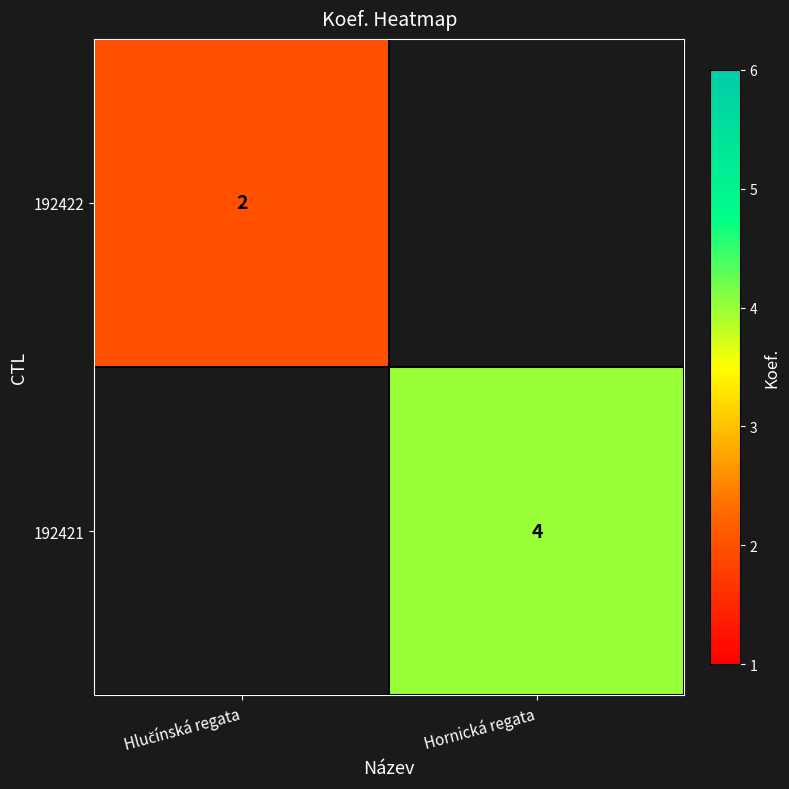

True or false: 192421 has a value of 5 at Hornická regata.

False